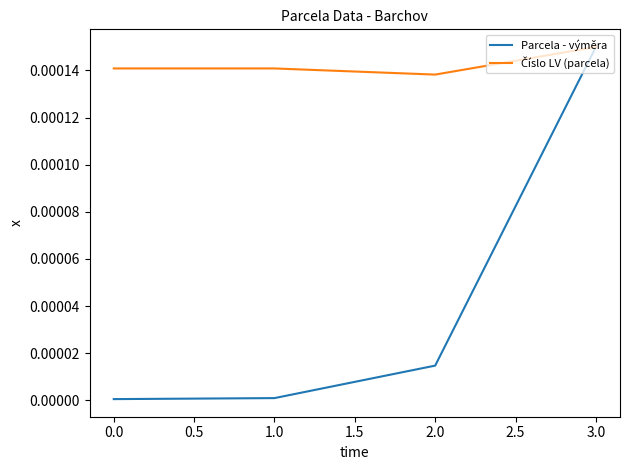

Does the chart have visible grid lines?

No